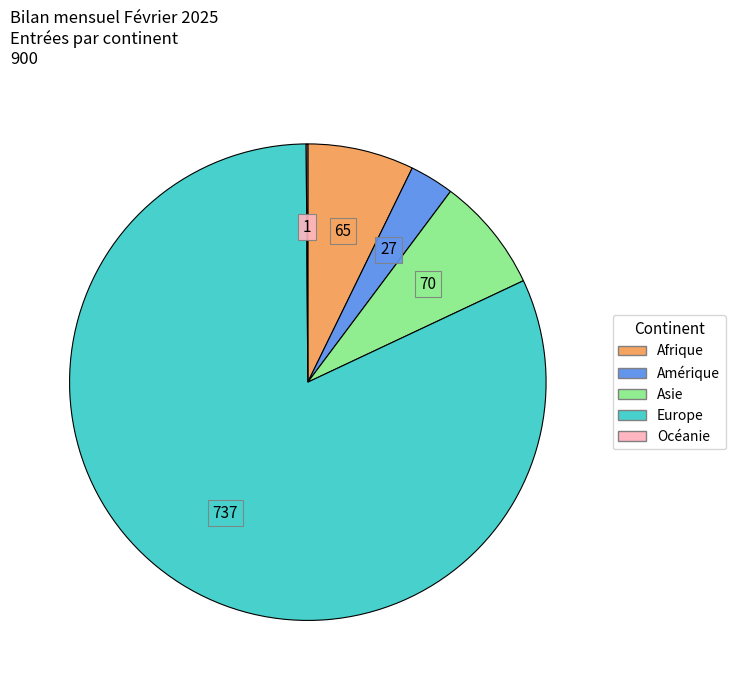

True or false: Europe accounts for 89% of the total.

False